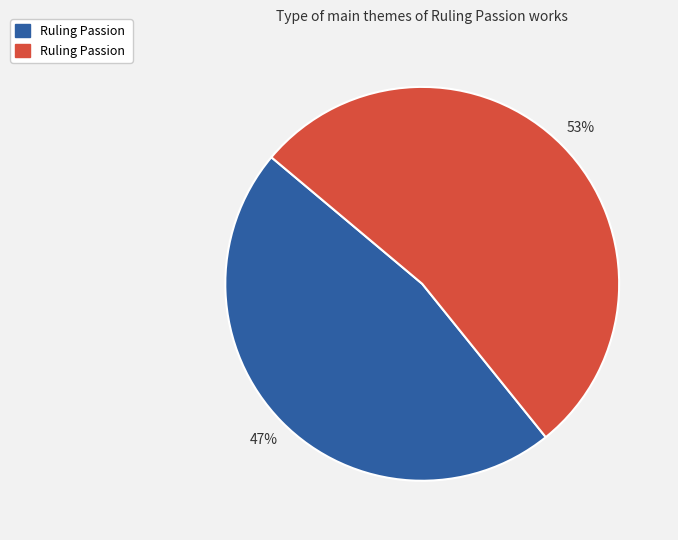

Does any single category account for the majority?

Yes